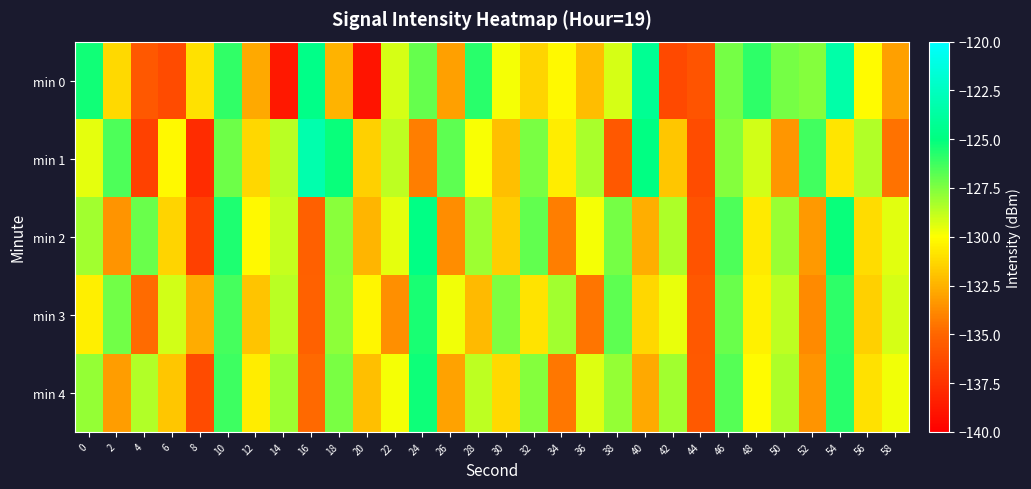

At 46, list the series in order from largest to smallest.

min 2, min 4, min 3, min 0, min 1